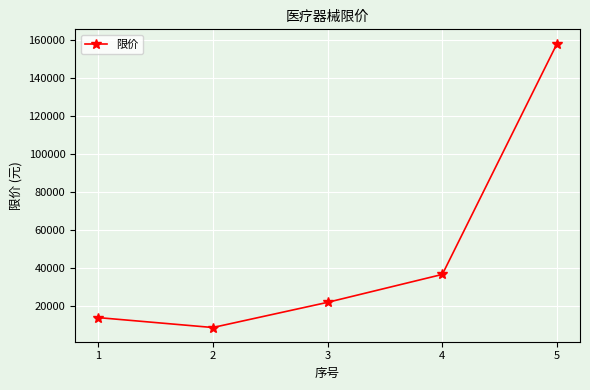

How many interior local valleys (lower than both neighbors) does the data have?

1